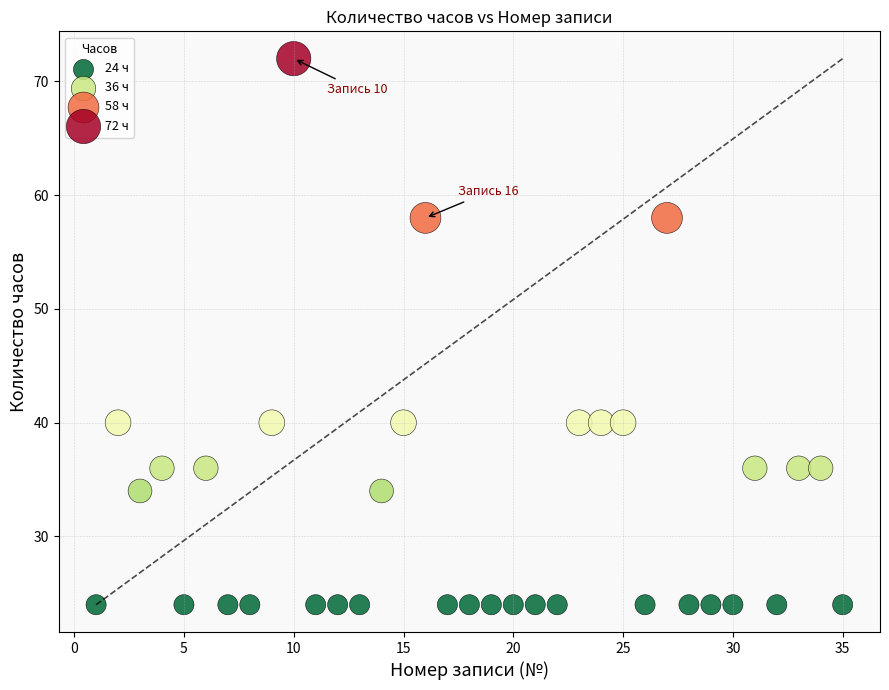

What is the range of Y values (max minus min)?

48